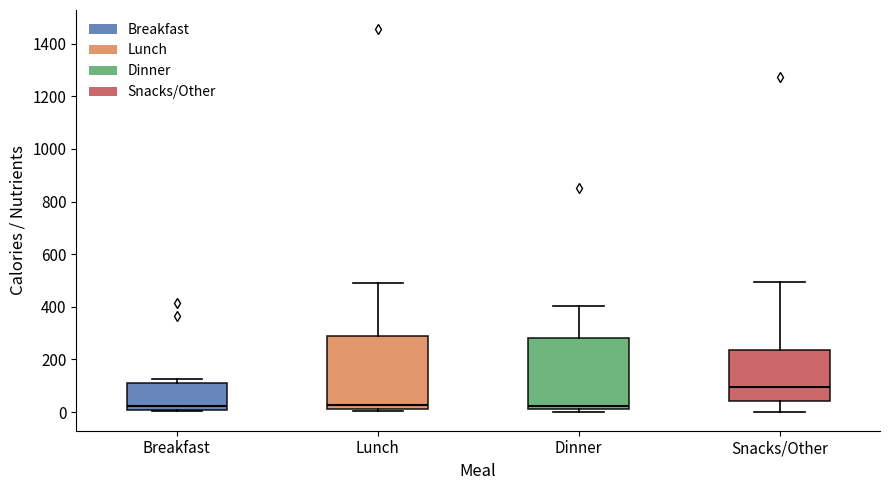

Where does the median line of the box for Snacks/Other sit on the y-axis? The values are not printed on the chart, so give them approximately, as read against the axis.

100